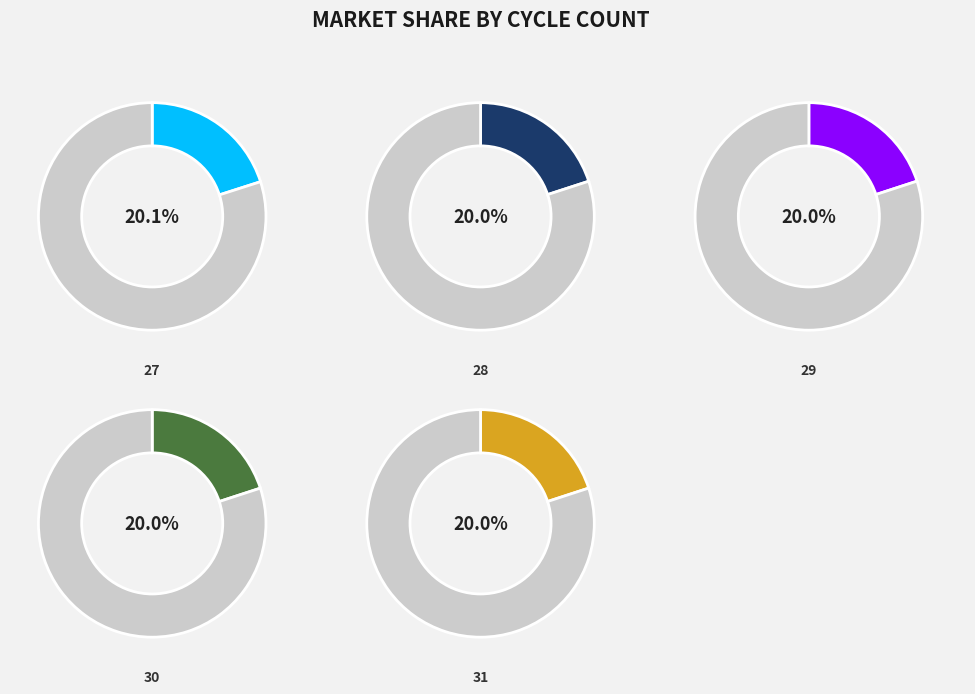

What is the total percentage of 31 and 29?

40.0%